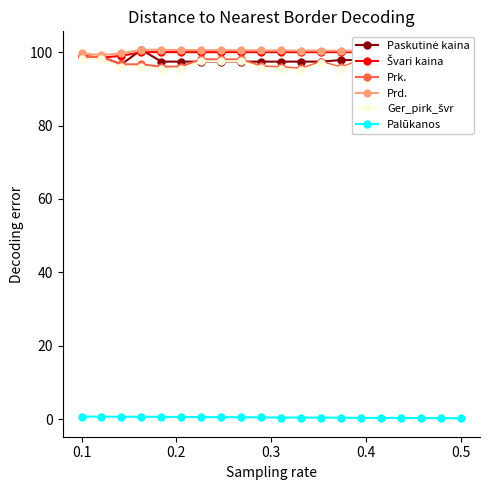

How many intersections are there between Prk. and Paskutinė kaina?

2